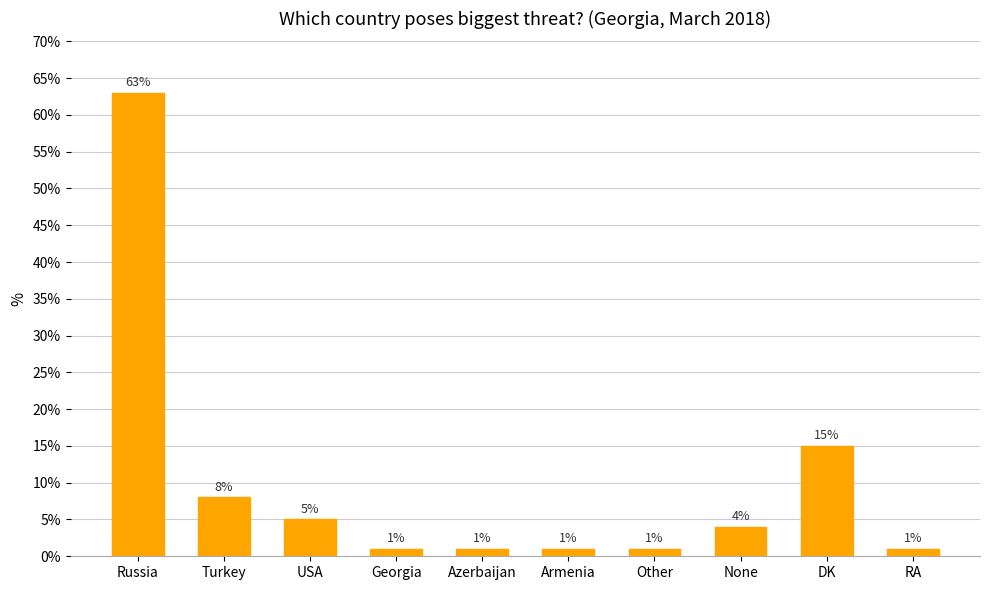

Count the number of categories in the chart.

10